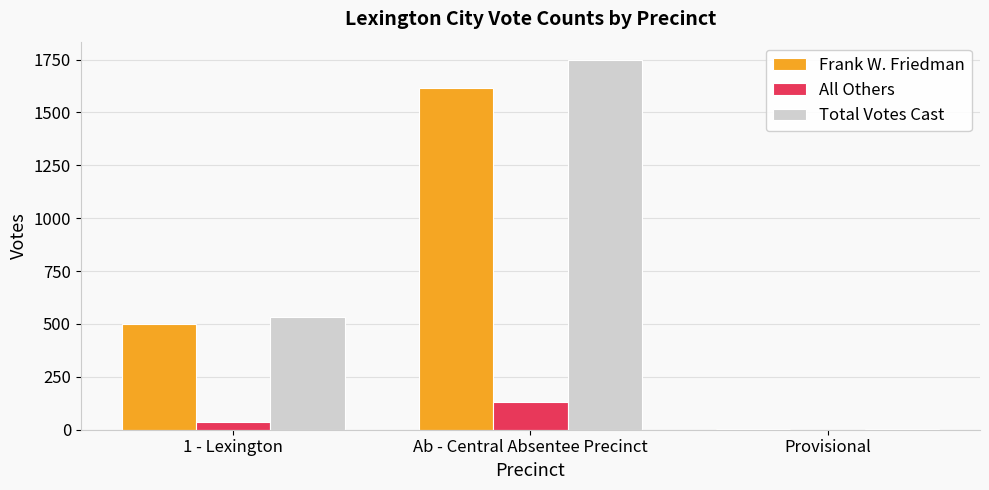

What are all the series names shown in the legend?

Frank W. Friedman, All Others, Total Votes Cast